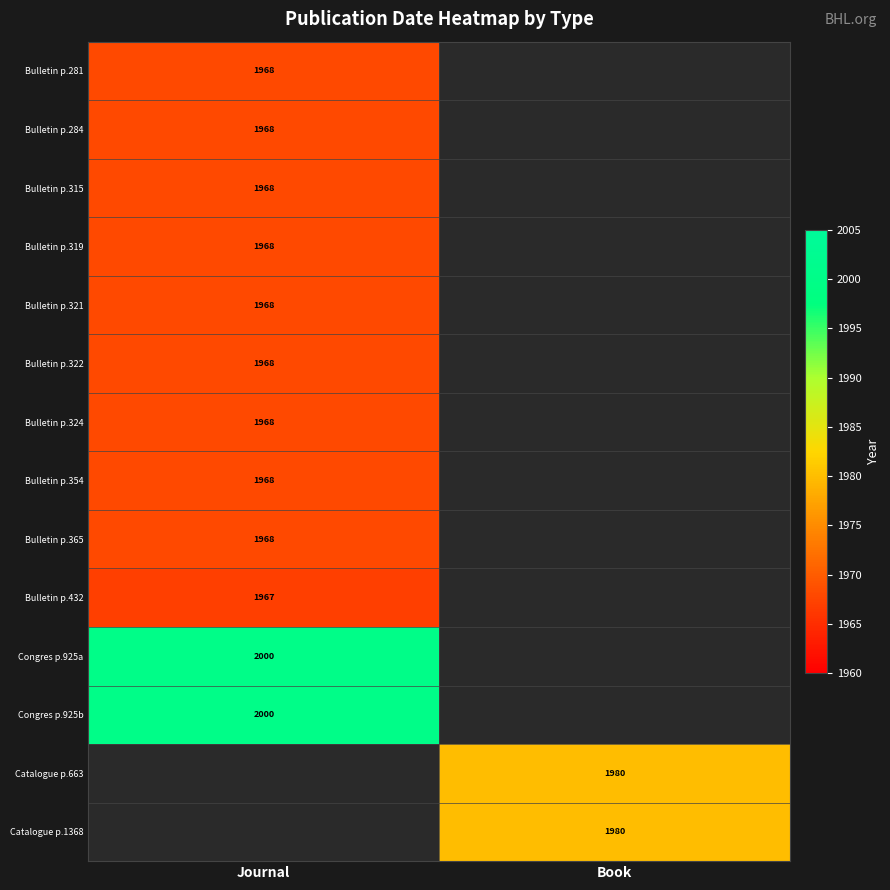

The value of Catalogue p.663 at Book is 515. True or false?

False